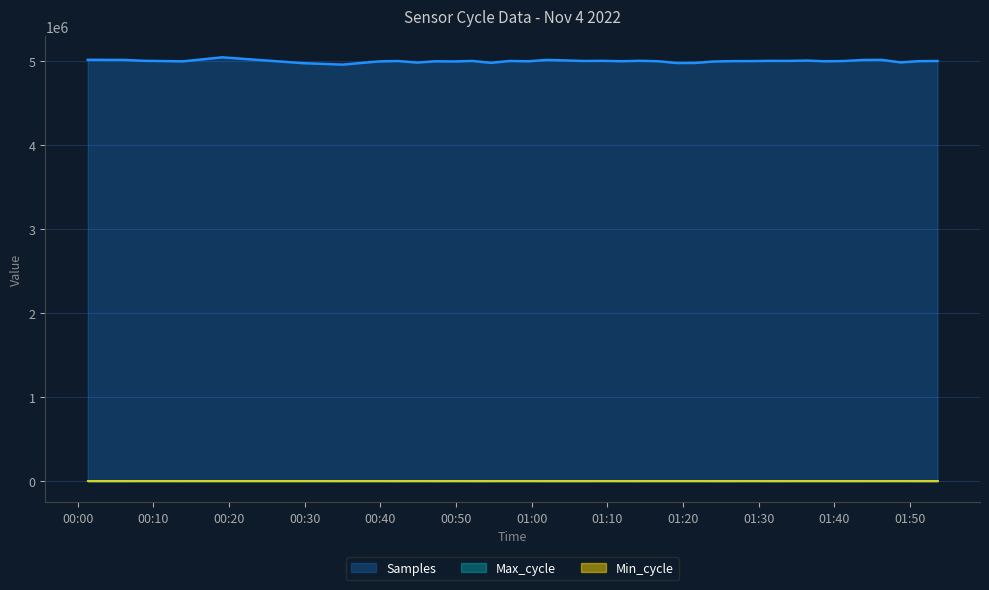

Does the chart display data point markers on the line(s)?

No